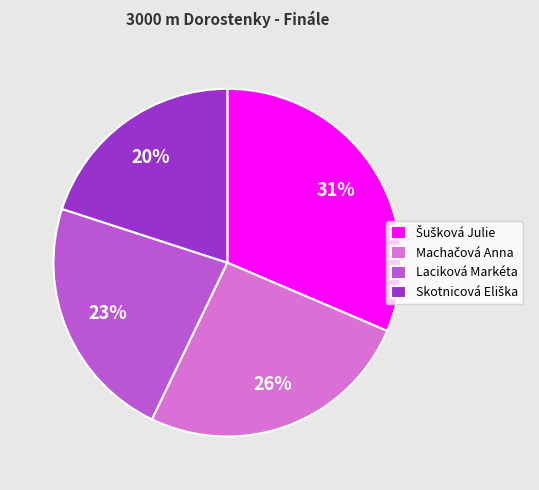

Does Laciková Markéta represent more than half of the total?

No